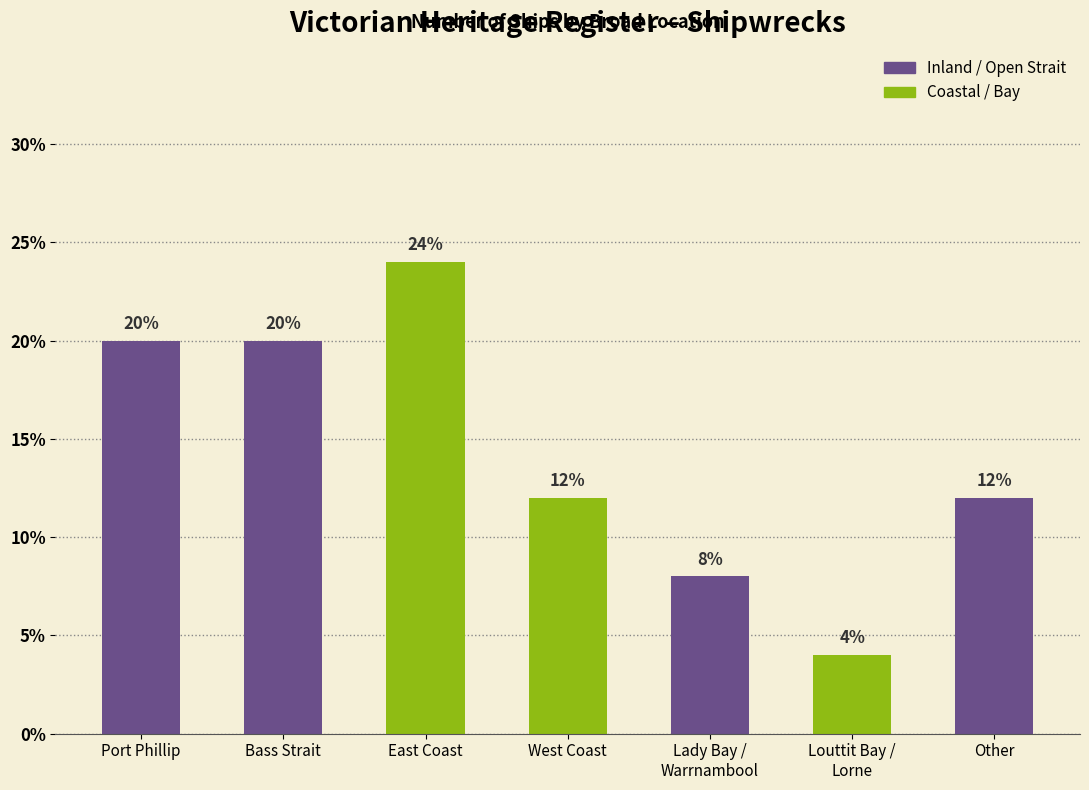

Is it true that the value at Bass Strait is 20?

True